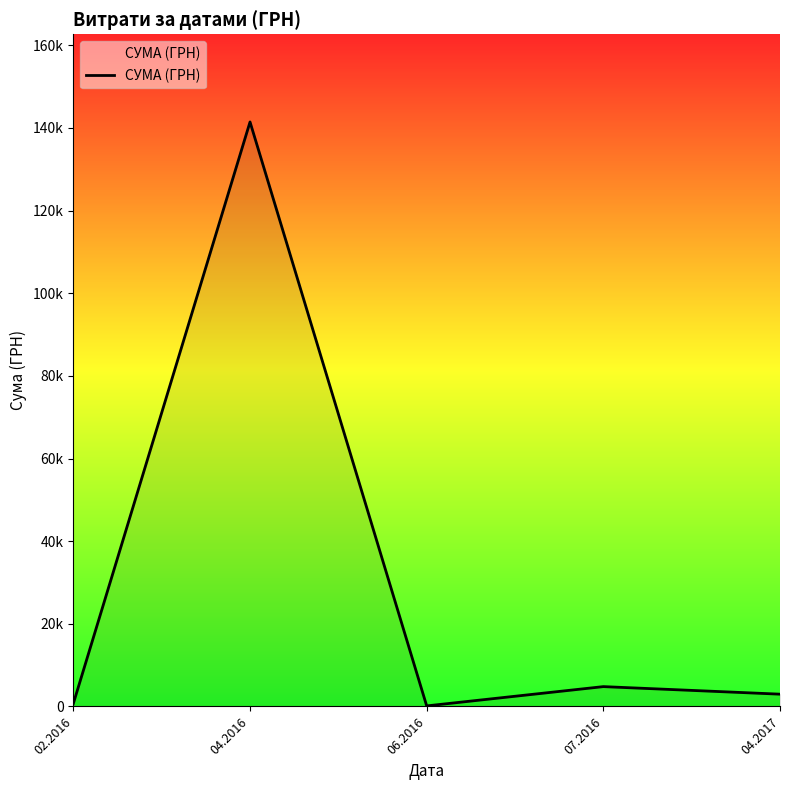

Rank the categories by value from highest to lowest.

04.2016, 07.2016, 04.2017, 02.2016, 06.2016